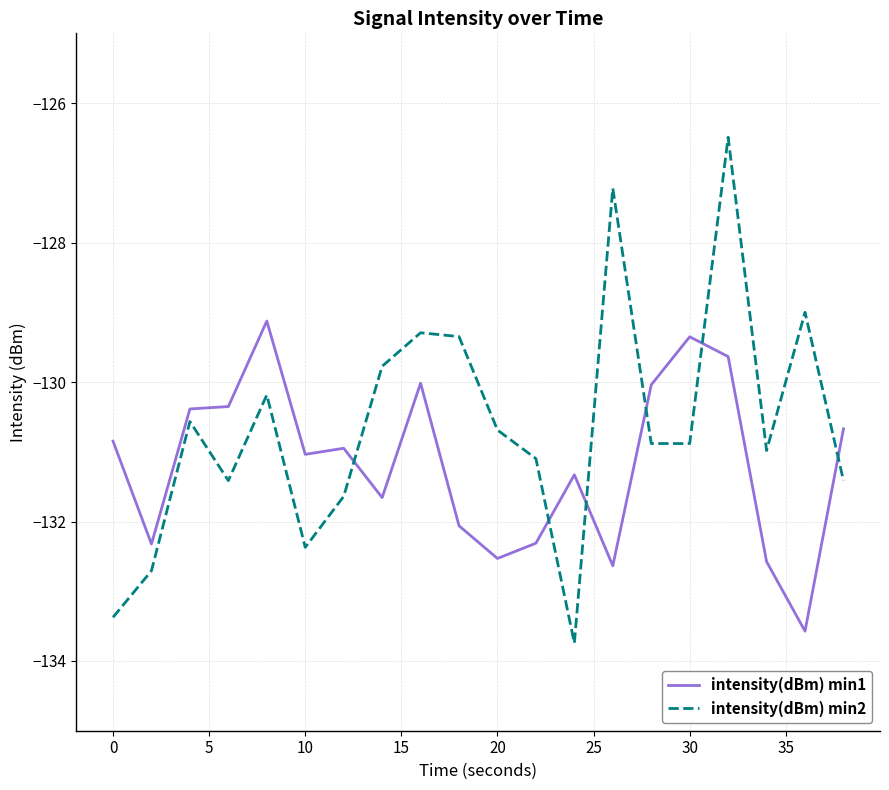

How many lines are shown in the chart?

2